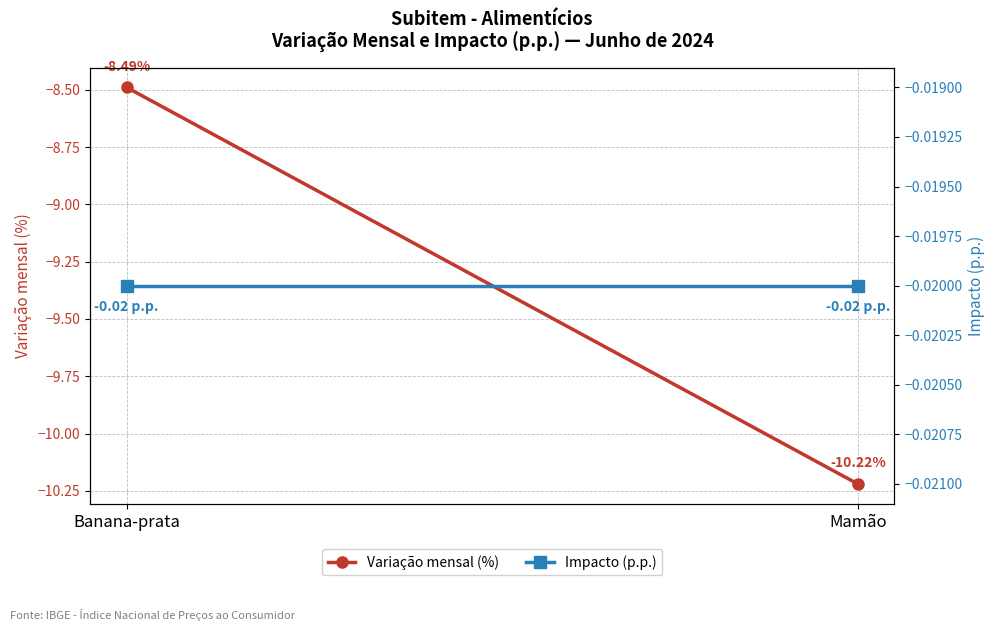

Between Mamão and Banana-prata, which is larger?

Banana-prata